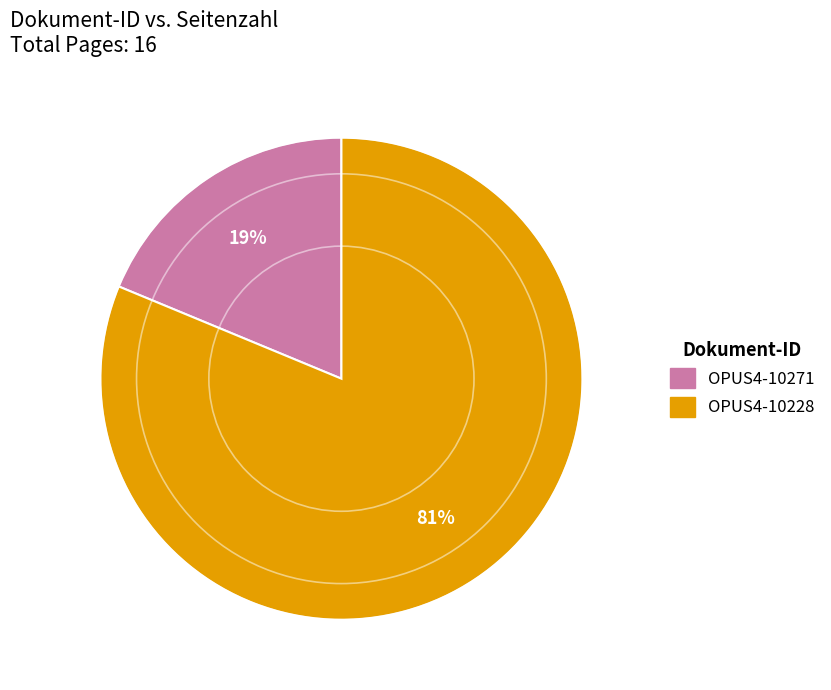

Which slice is the smallest?

OPUS4-10271